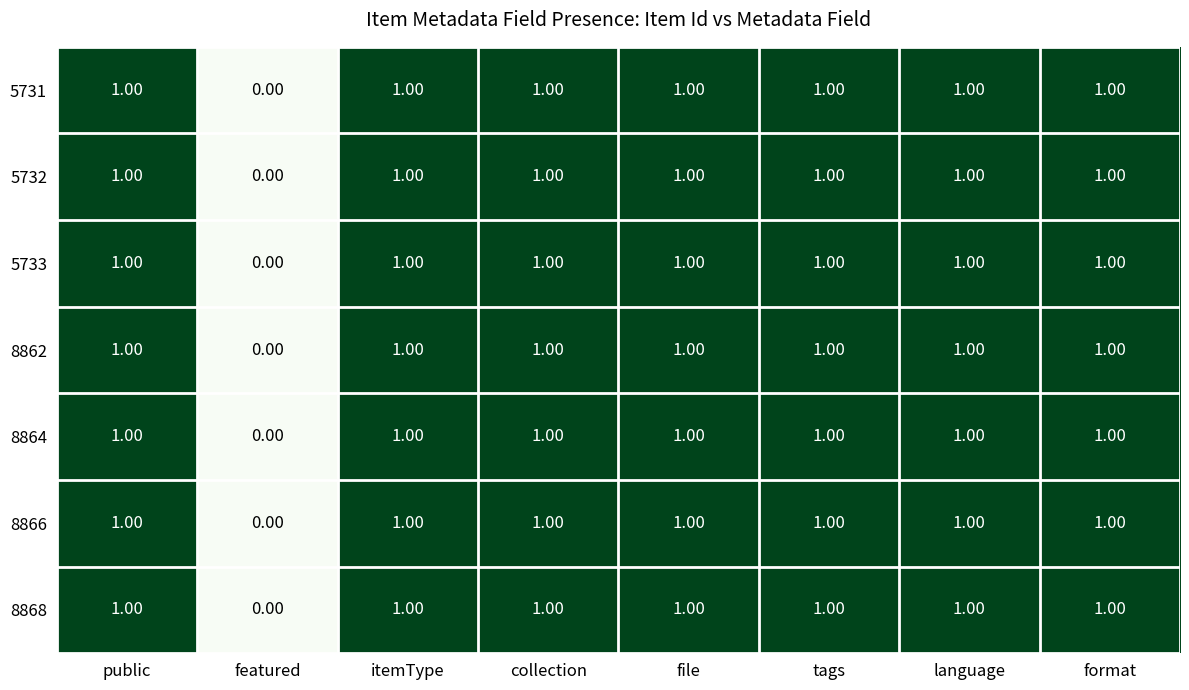

Which category has the lowest value across all series?

featured